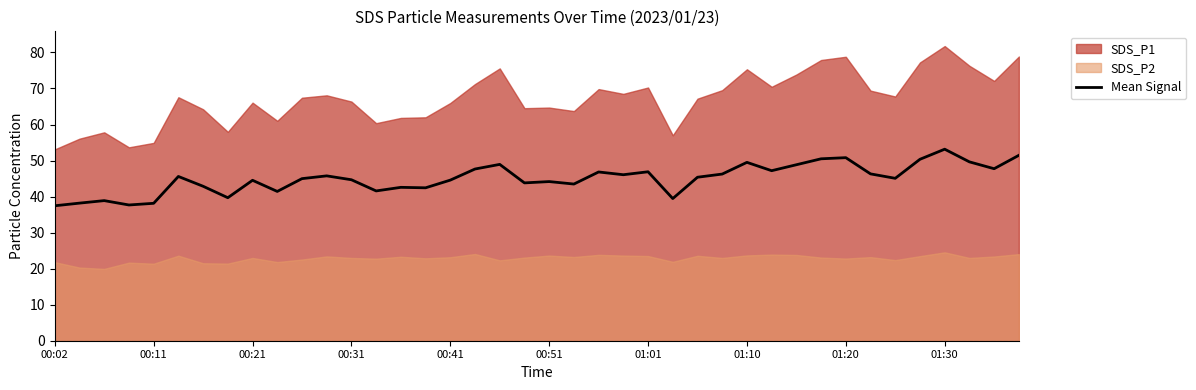

What is the lowest value of the Mean Signal series?

37.5